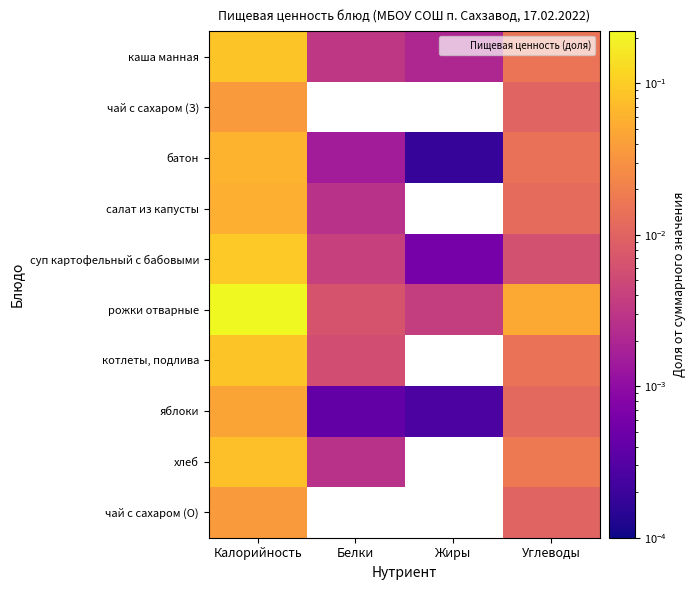

At which category does the chart reach its minimum across all series?

Белки